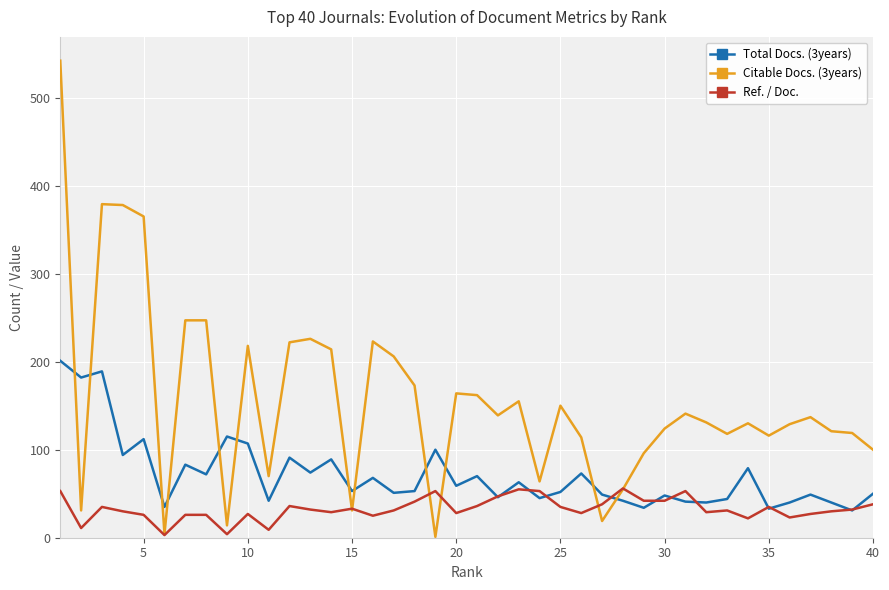

List the series in order of their peak value, lowest first.

Ref. / Doc., Total Docs. (3years), Citable Docs. (3years)